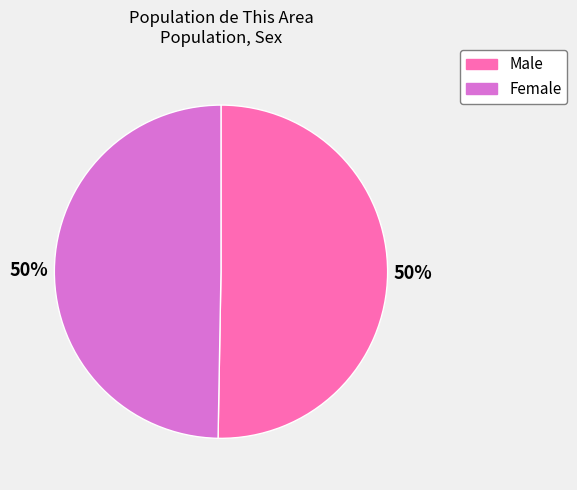

How many slices are in this pie chart?

2